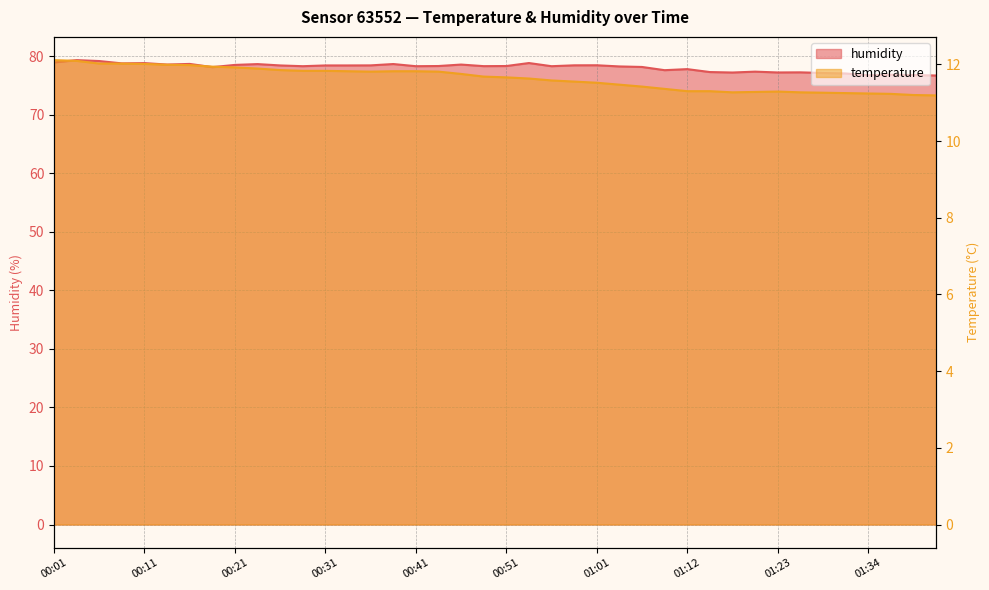

Which series has the widest spread of values?

humidity